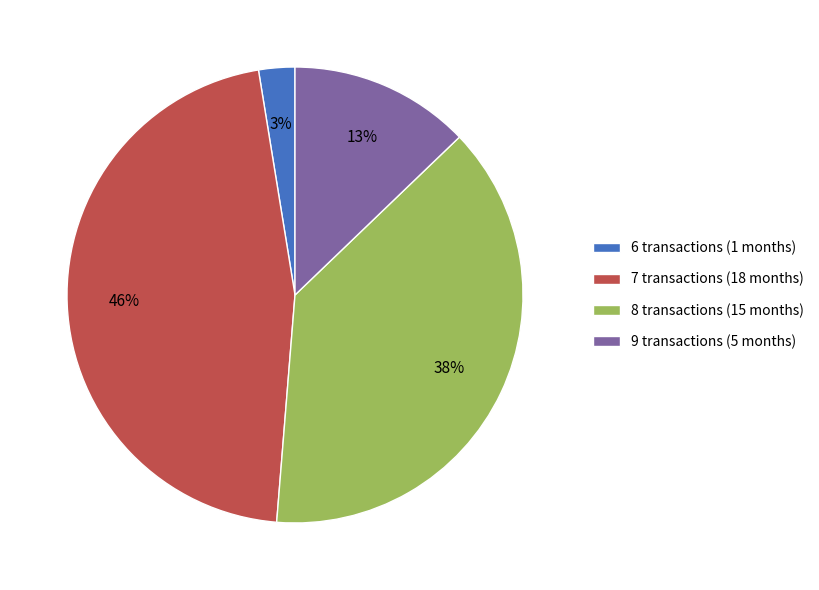

Do 6 transactions (1 months) and 9 transactions (5 months) together represent more than half of the pie?

No